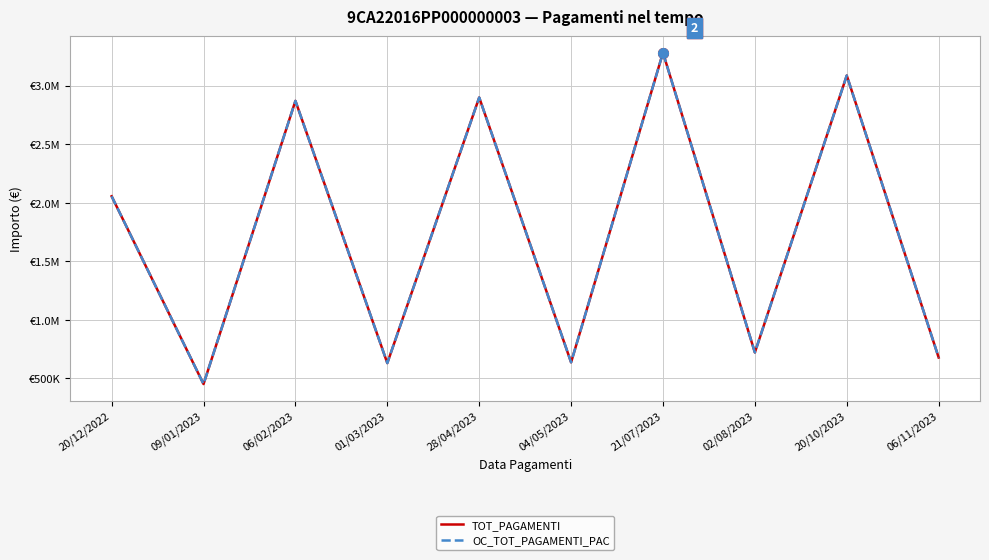

Rank the series at 04/05/2023 from highest to lowest value.

TOT_PAGAMENTI, OC_TOT_PAGAMENTI_PAC